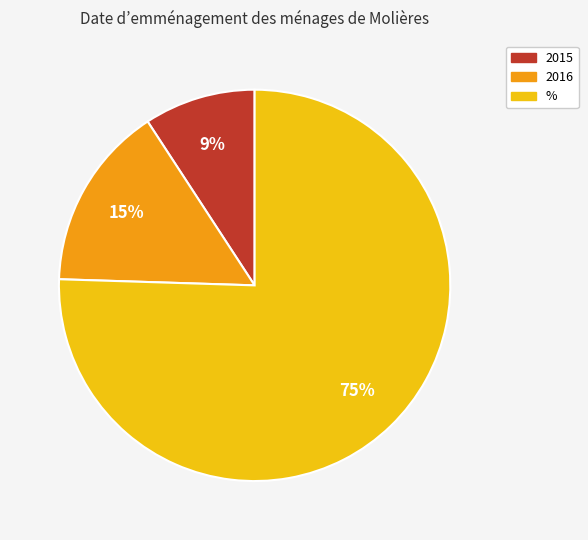

Does any single category account for the majority?

Yes